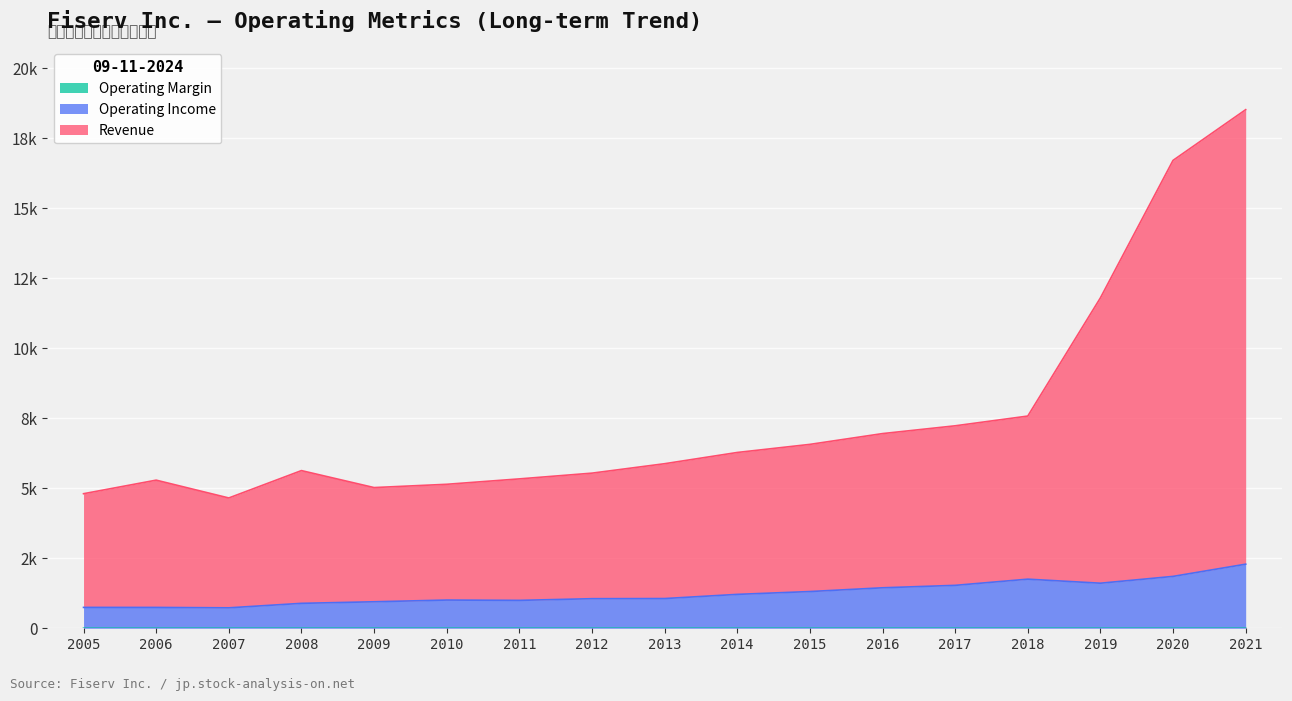

Where is the first local minimum for Revenue?

2007